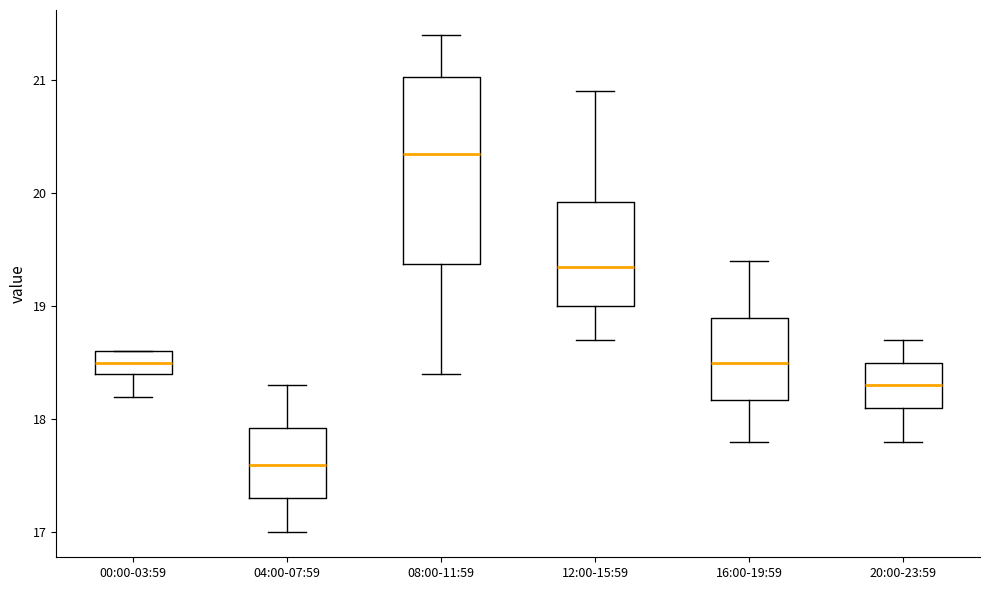

Reading left to right, read every box against the y-axis: the position of its median line, the range the box covers, and the ends of its whiskers. The values are not printed on the chart, so give them approximately, as read against the axis.

00:00-03:59: median 18.5, box 18.4 to 18.6, whiskers 18.2 to 18.6
04:00-07:59: median 17.6, box 17.3 to 17.9, whiskers 17.0 to 18.3
08:00-11:59: median 20.4, box 19.4 to 21.0, whiskers 18.4 to 21.4
12:00-15:59: median 19.4, box 19.0 to 19.9, whiskers 18.7 to 20.9
16:00-19:59: median 18.5, box 18.2 to 18.9, whiskers 17.8 to 19.4
20:00-23:59: median 18.3, box 18.1 to 18.5, whiskers 17.8 to 18.7